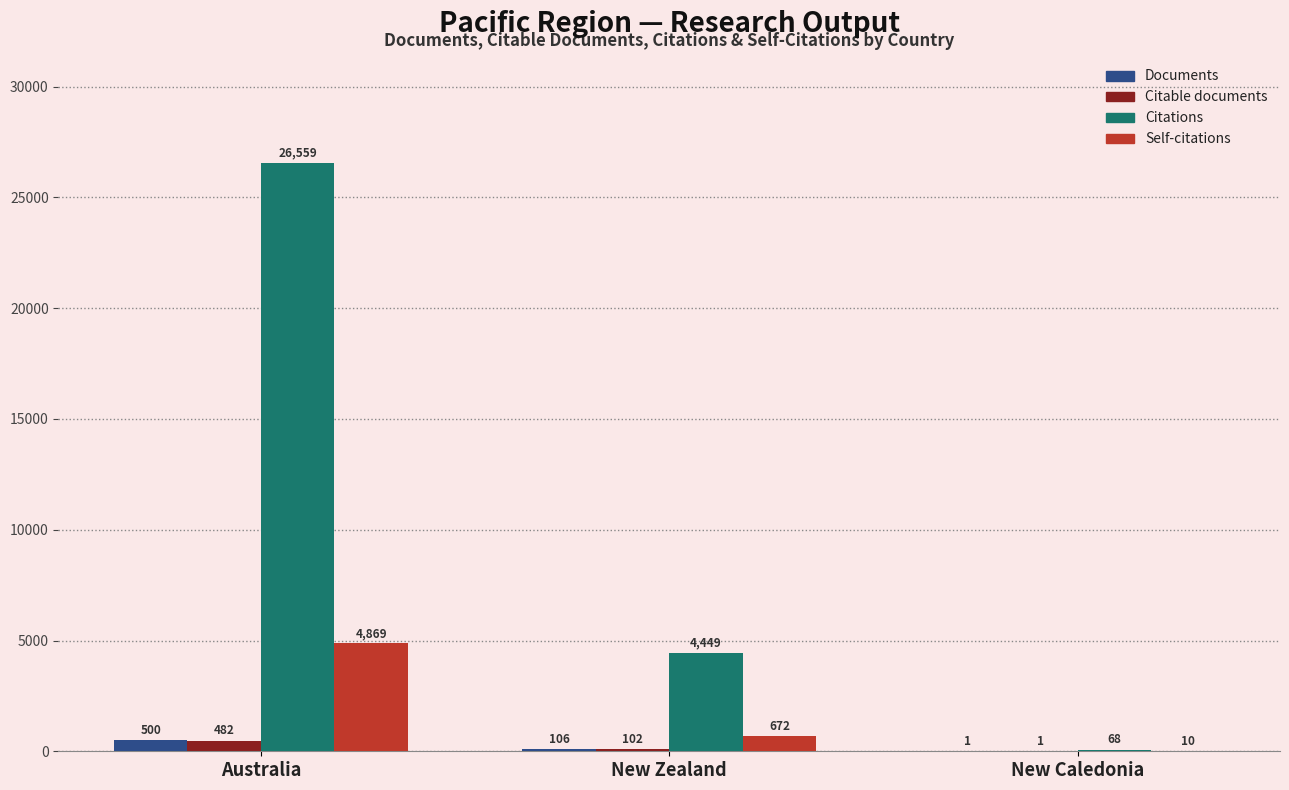

Reading left to right, transcribe all the data shown in this chart.

Documents: Australia=500	New Zealand=106	New Caledonia=1
Citable documents: Australia=482	New Zealand=102	New Caledonia=1
Citations: Australia=26559	New Zealand=4449	New Caledonia=68
Self-citations: Australia=4869	New Zealand=672	New Caledonia=10